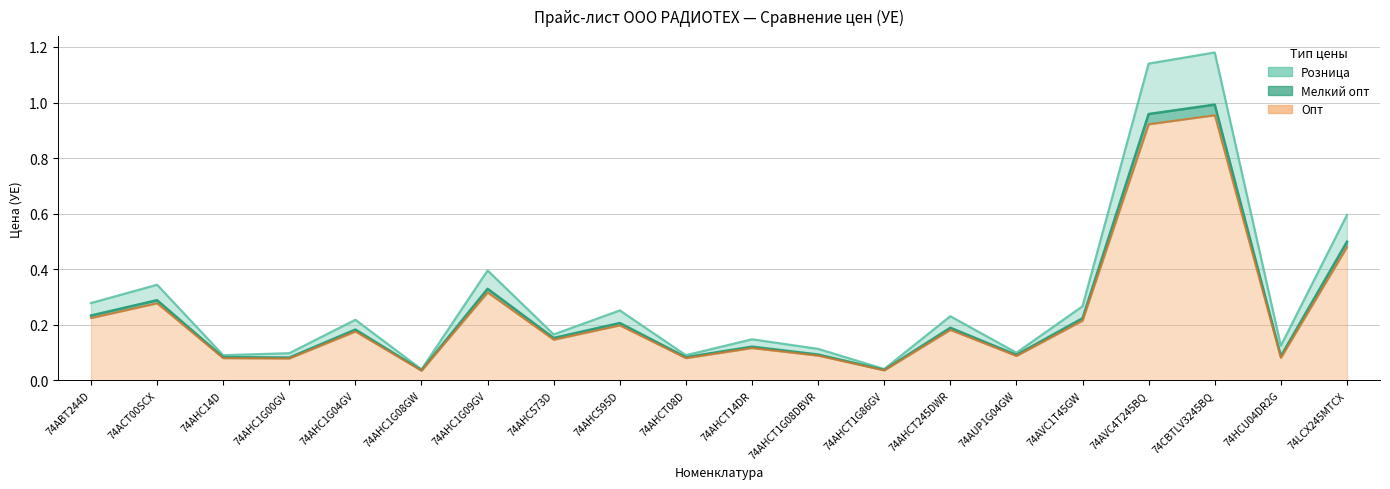

Is the value of Розница at 74ACT00SCX greater than the value of Опт at 74AHCT14DR?

Yes